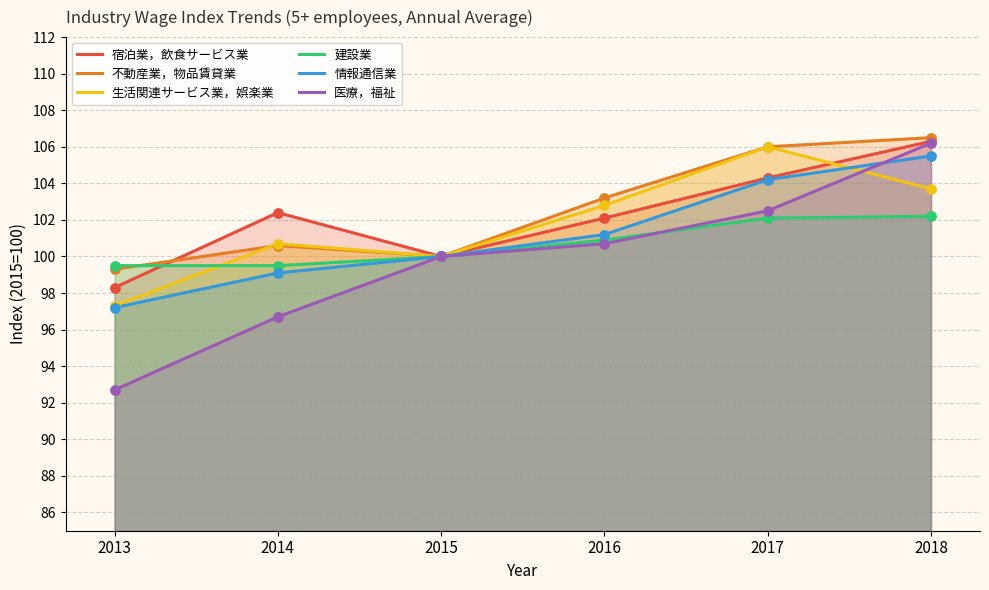

Which series contains the highest Y value?

不動産業，物品賃貸業